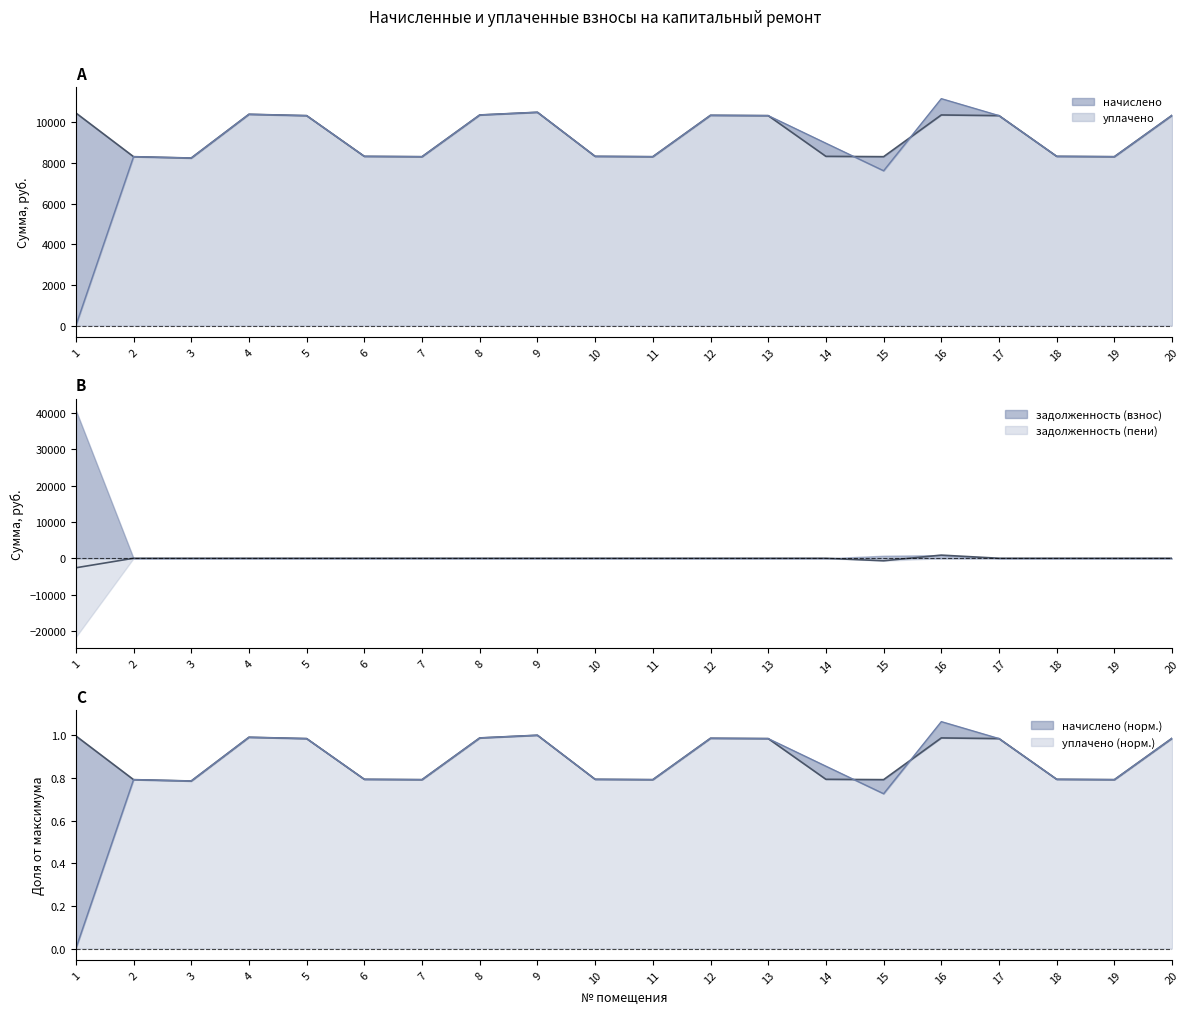

How many data points in начислено are above 10333?

10